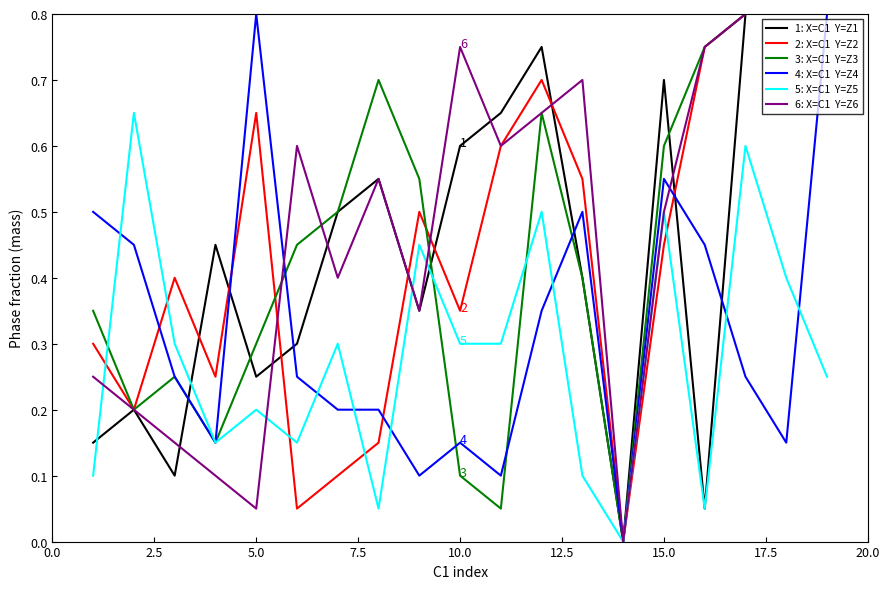

Which series has the largest range (max minus min)?

1: X=C1  Y=Z1